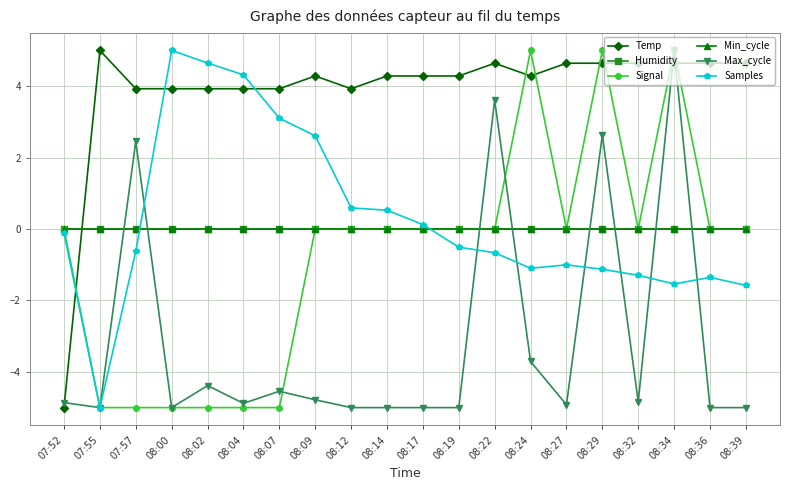

How many lines are shown in the chart?

6